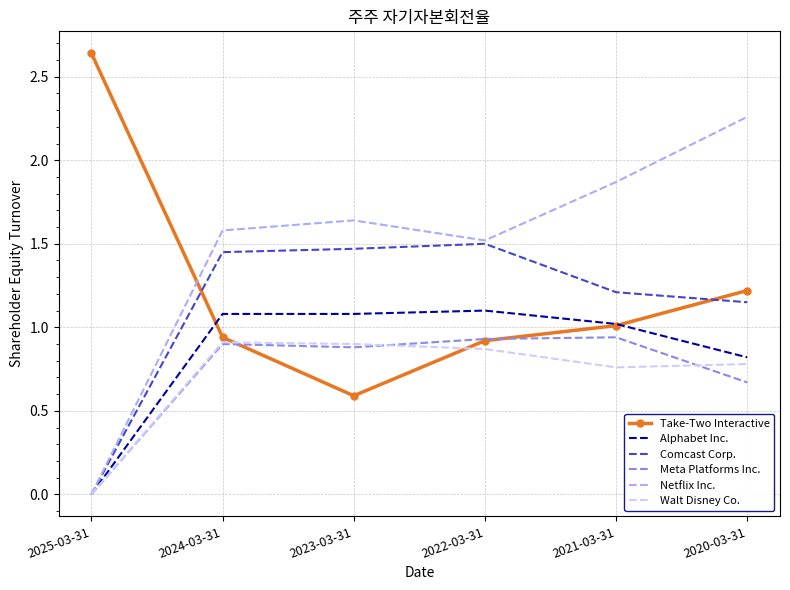

Which series has the largest total across all categories?

Netflix Inc.